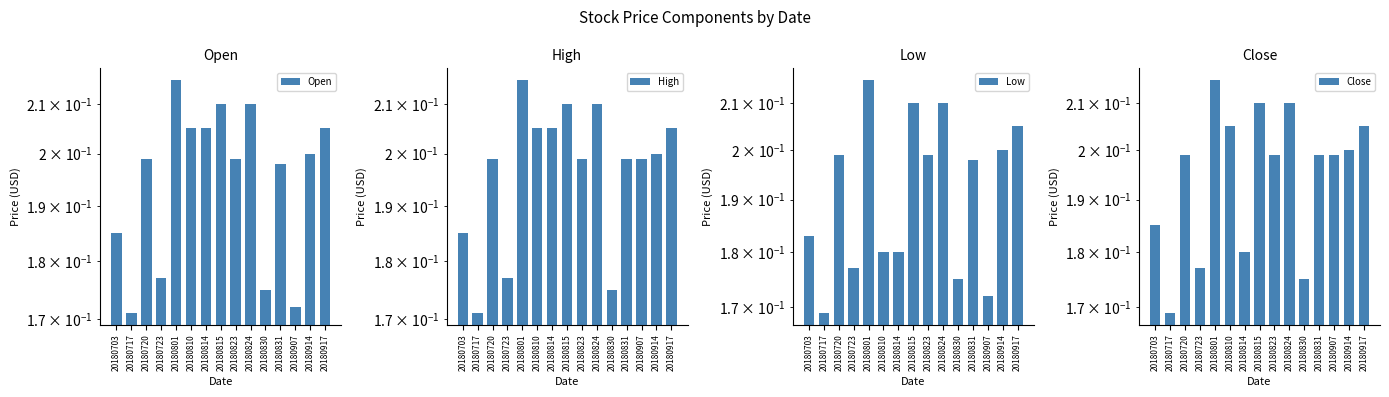

The Low series shows 0.3 at 20180801. True or false?

False